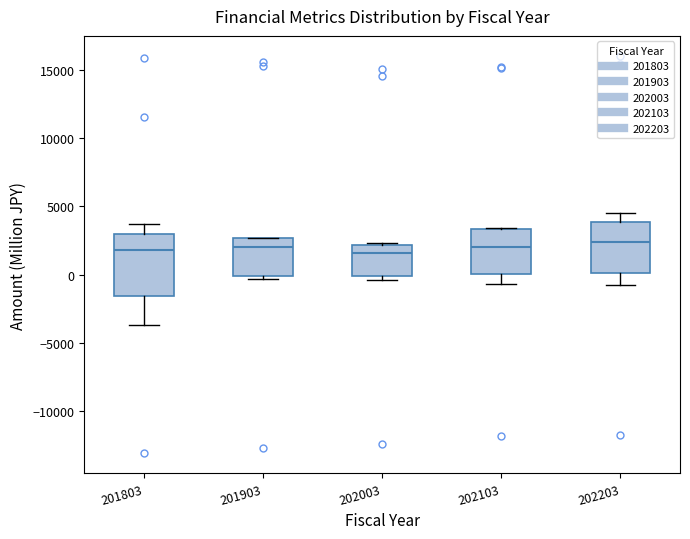

Comparing the boxes themselves (not the whiskers), which one is the tallest?

201803